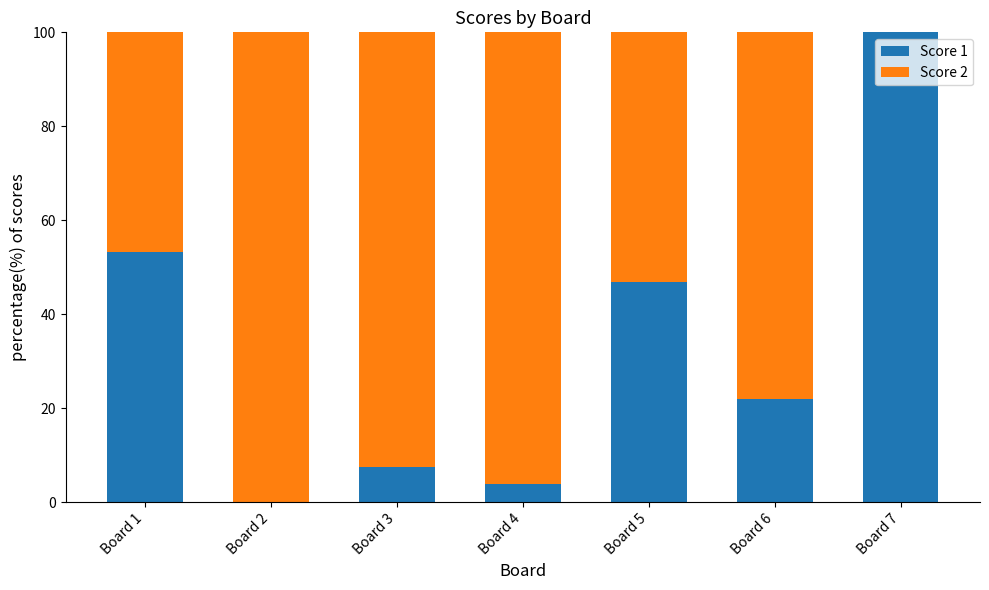

The Score 1 series shows 156.4 at Board 7. True or false?

False